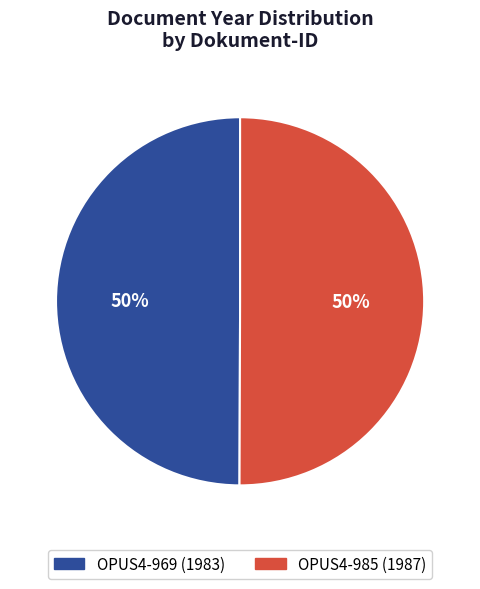

To the nearest percent, what portion does OPUS4-985 represent?

50%